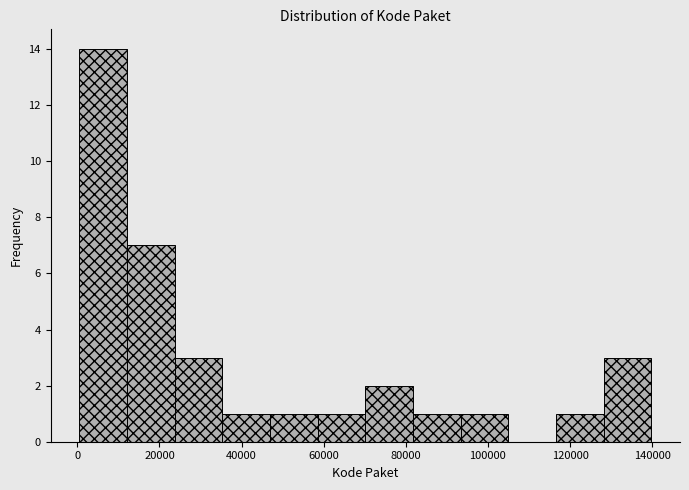

What is the height of the bar covering 70000 to 82000 on the x-axis? Neither the bar edges nor the heights are printed on the chart, so give them approximately, as read against the axes.

2